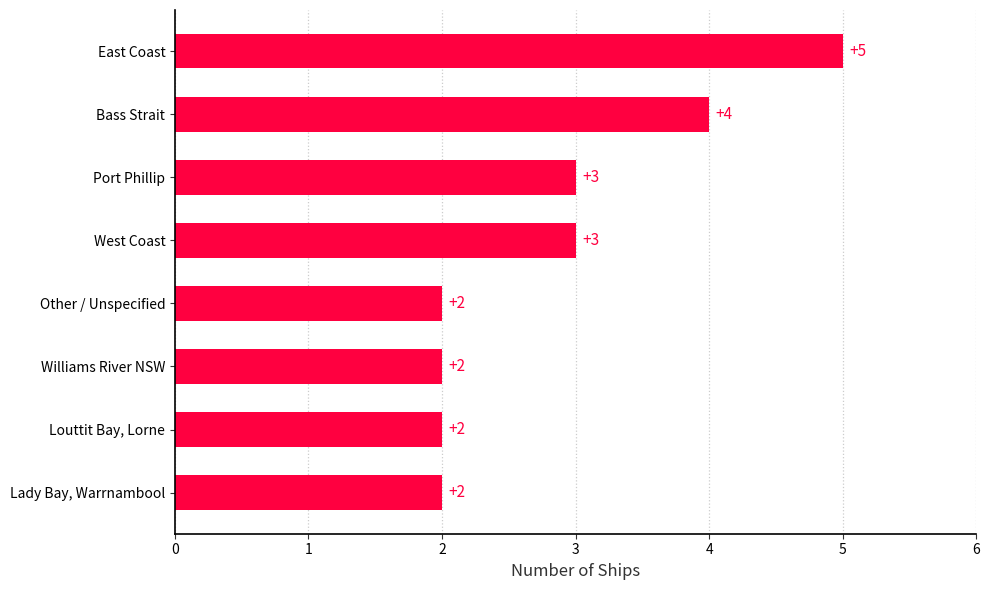

Does the chart contain stacked bars?

No